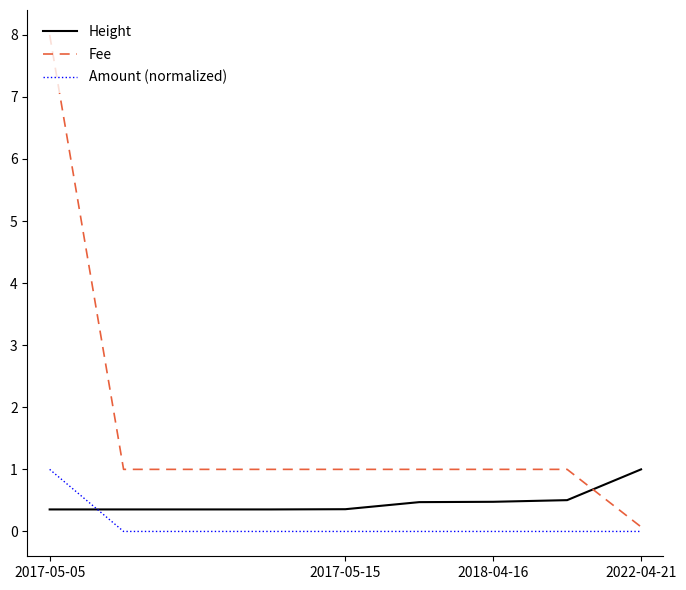

Which series has the widest spread of values?

Fee